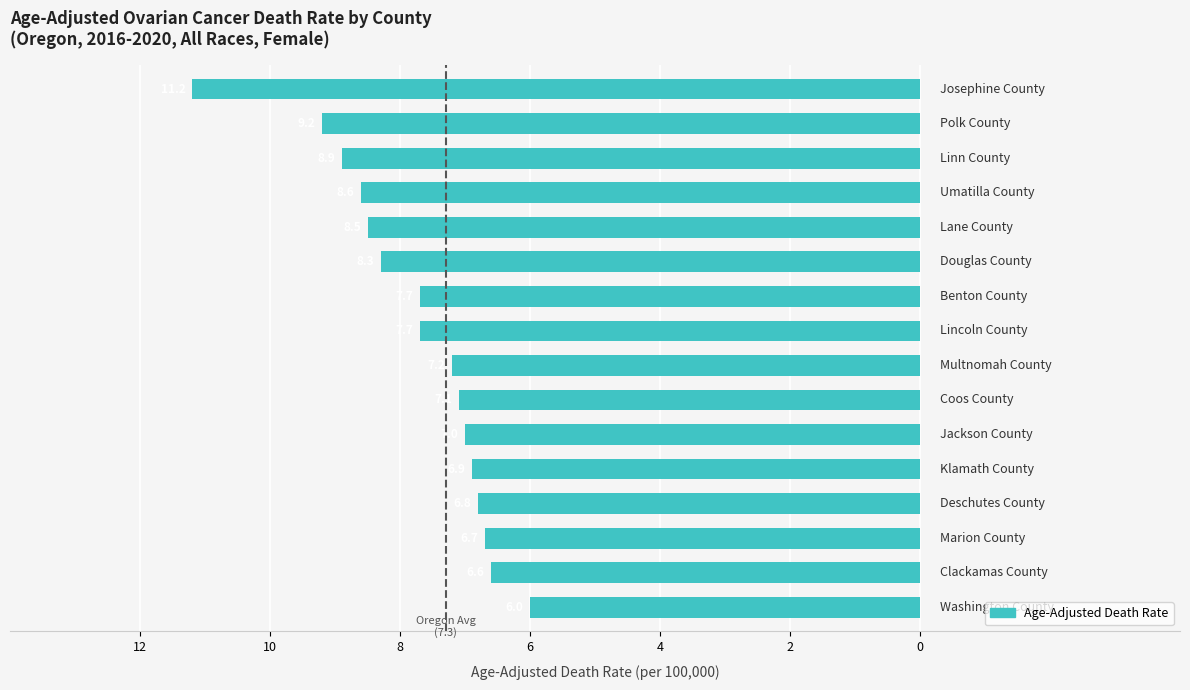

Does the chart contain any negative values?

Yes